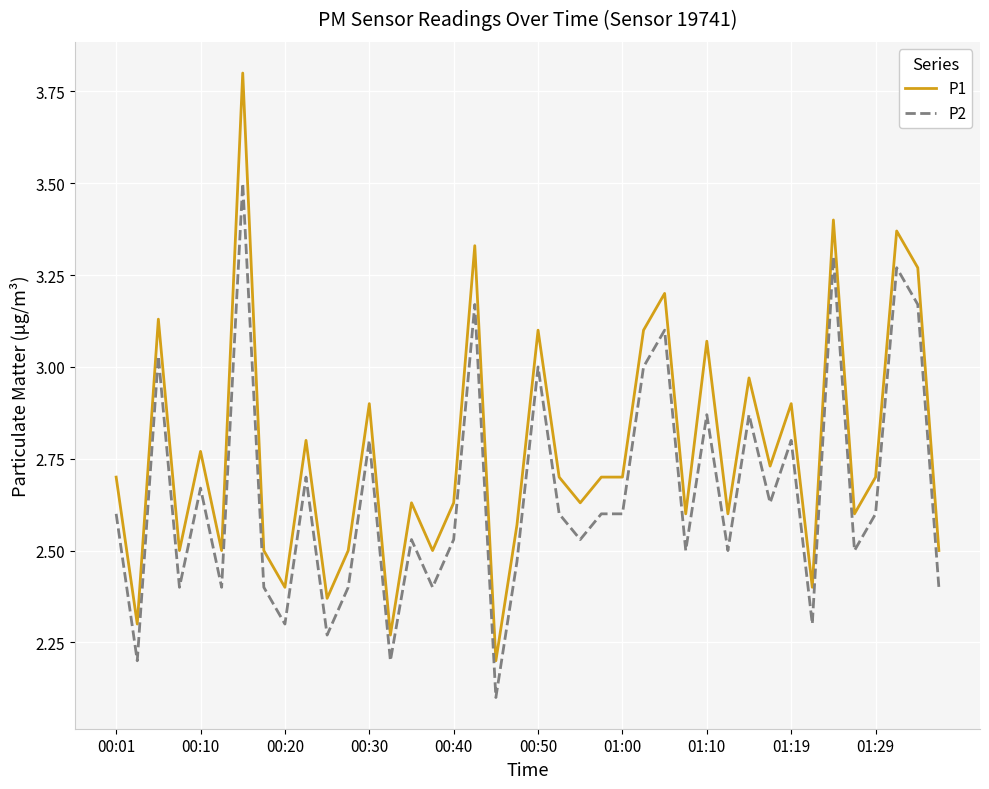

Which series has the largest total across all categories?

P1